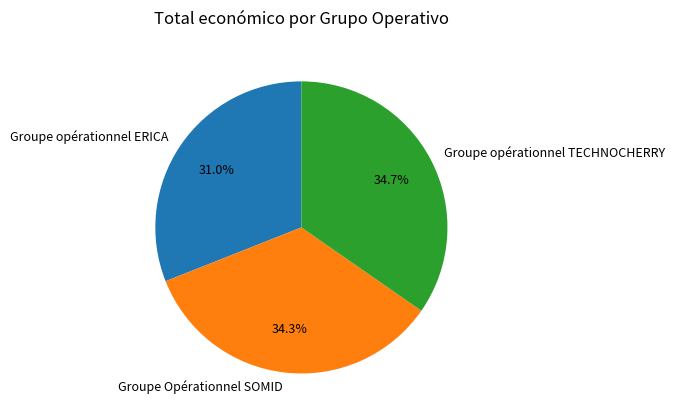

Which slice is the smallest?

Groupe opérationnel ERICA